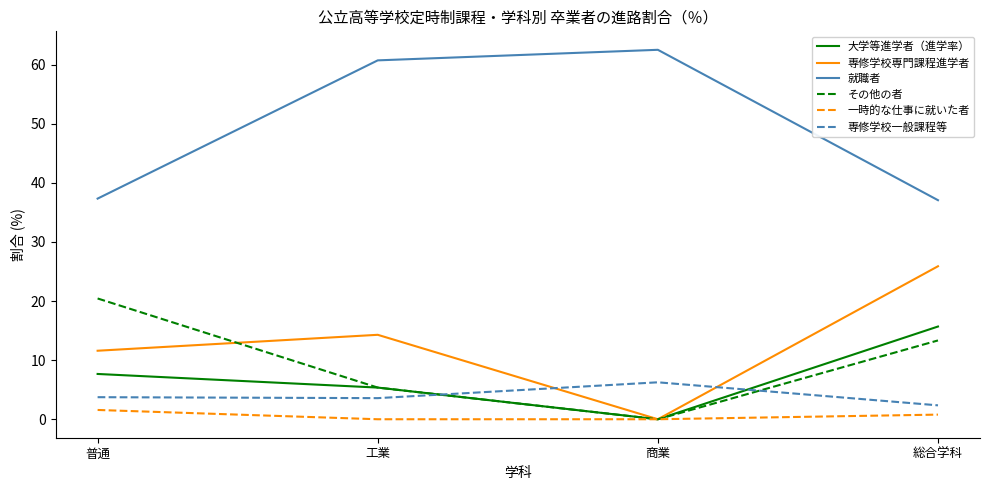

What is the average value of the その他の者 series?

9.8